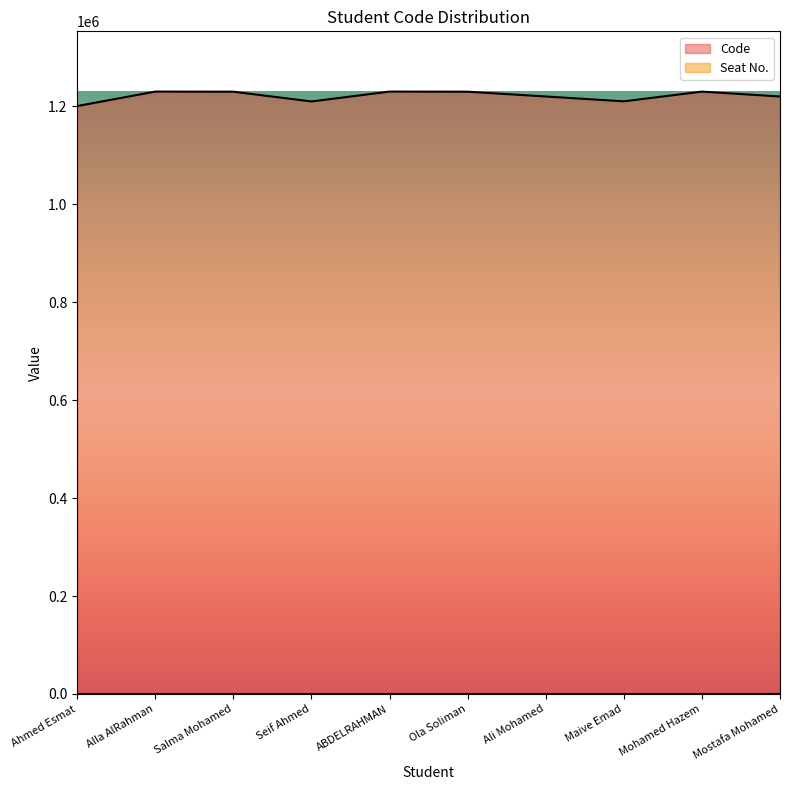

How many values exceed 1230044?

4